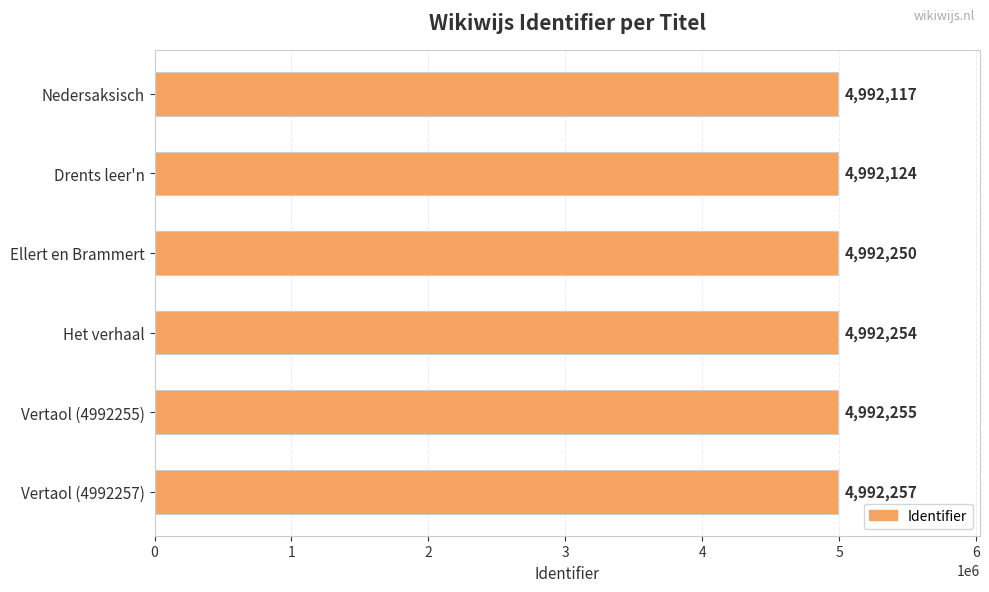

Reading top to bottom, extract all data points from this chart.

Nedersaksisch=4992117	Drents leer'n=4992124	Ellert en Brammert=4992250	Het verhaal=4992254	Vertaol (4992255)=4992255	Vertaol (4992257)=4992257